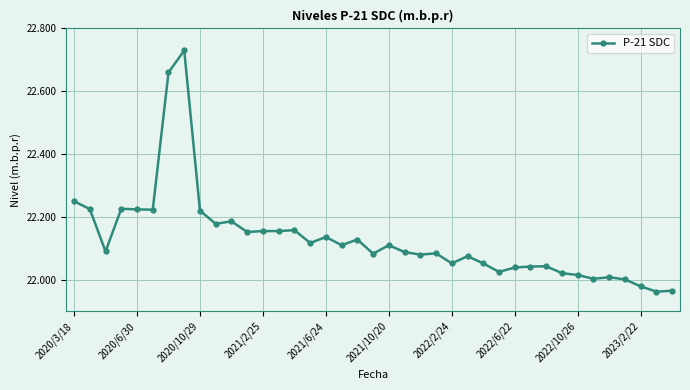

How many lines are shown in the chart?

1